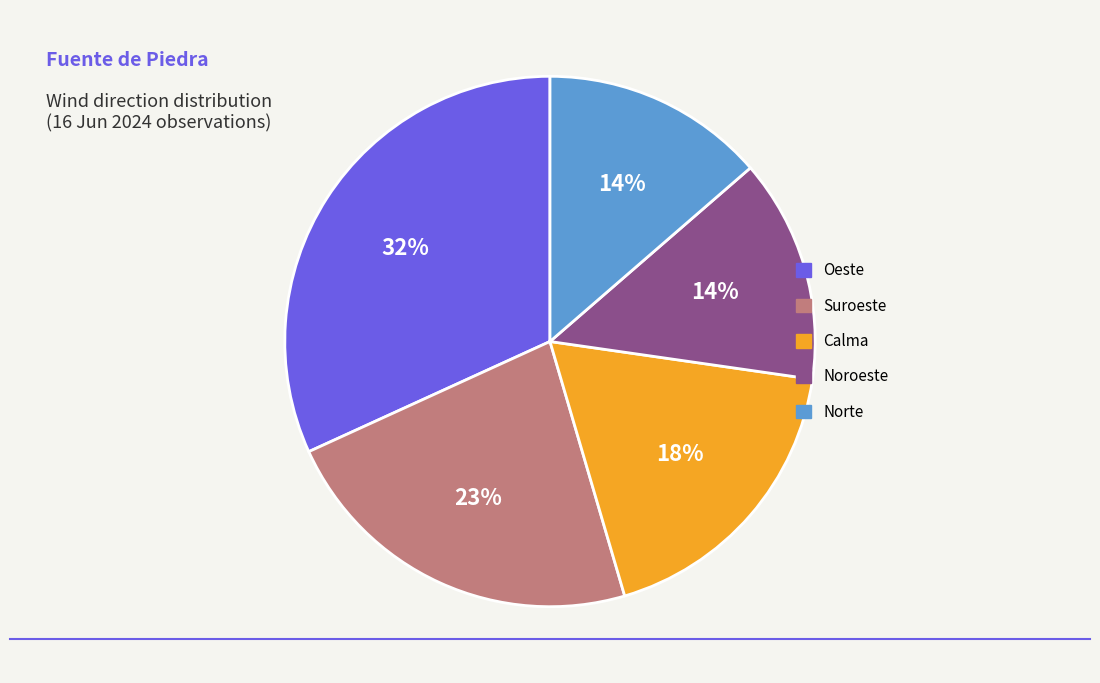

What is the largest slice in the pie chart?

Oeste